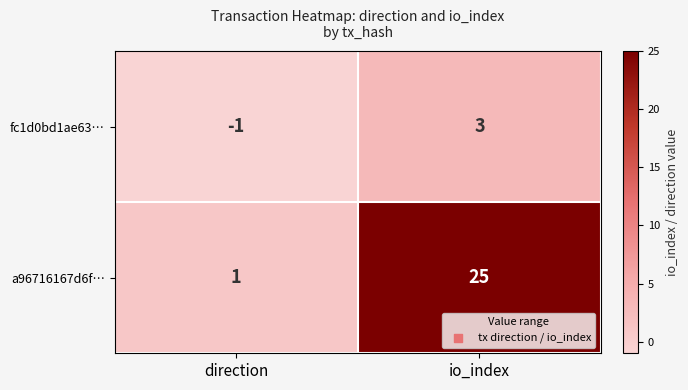

What is the sum of all a96716167d6f… values?

26